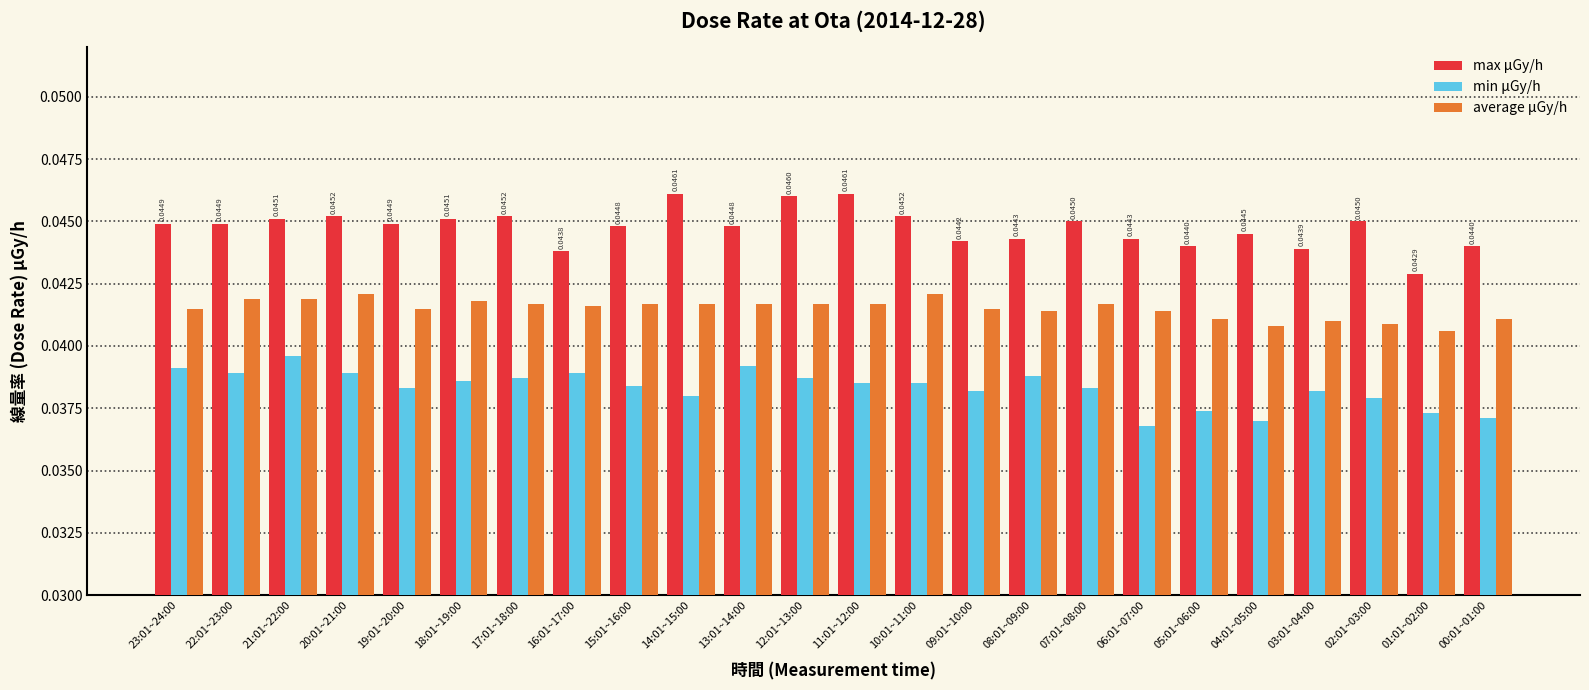

What is the sum of all average μGy/h values?

1.0